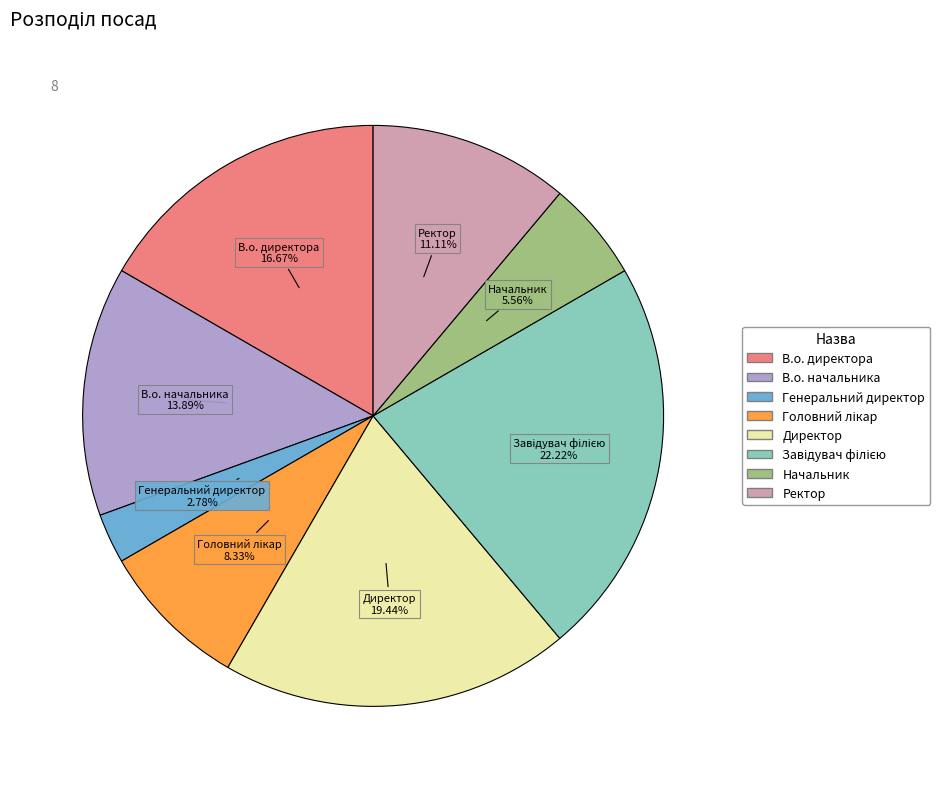

Is Генеральний директор the majority of the pie?

No